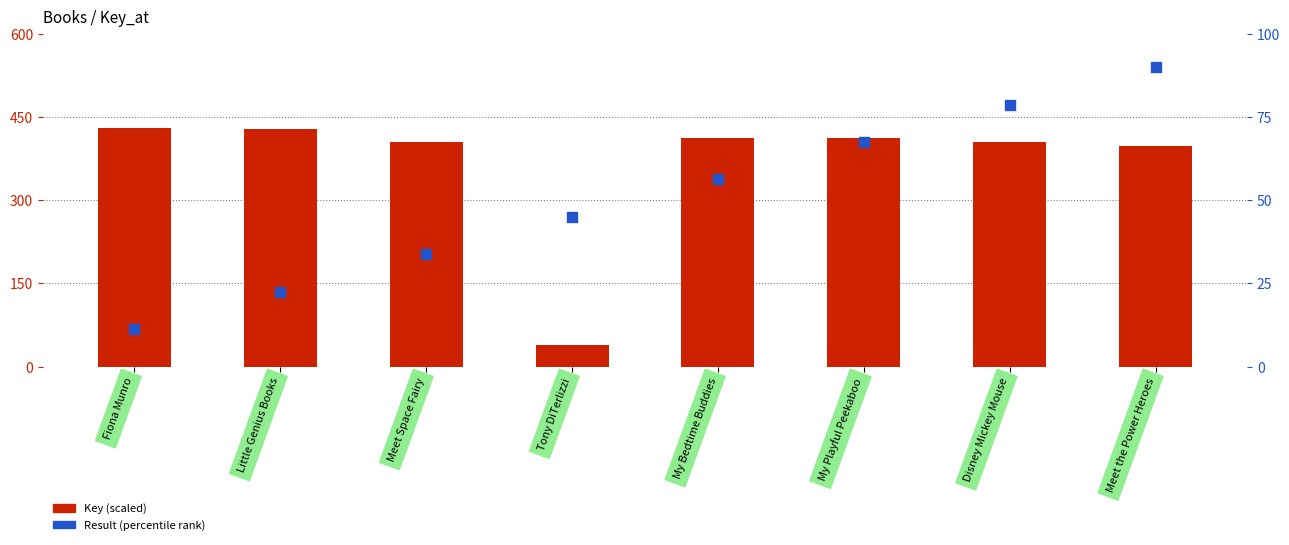

Which series has the largest Y range (max minus min)?

Key (scaled)